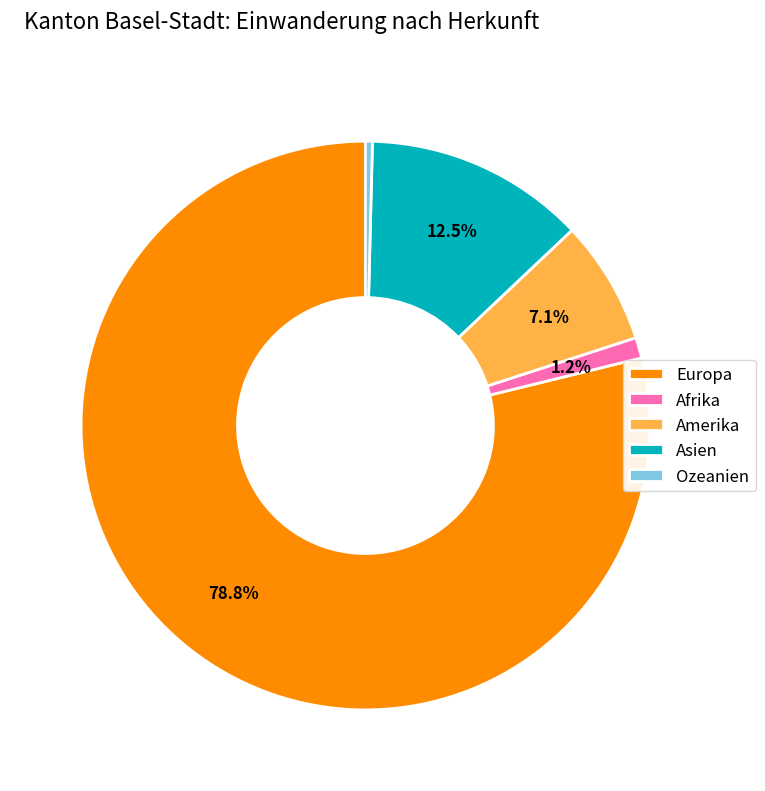

Is the sum of Asien and Amerika greater than half?

No